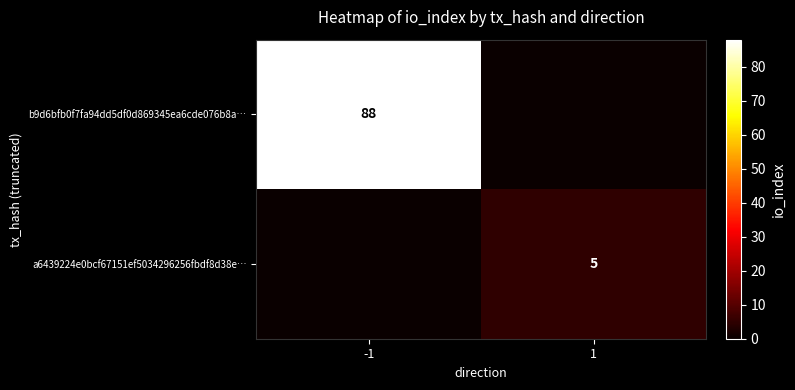

Is it true that b9d6bfb0f7fa94dd5df0d869345ea6cde076b8a… equals 132 at -1?

False